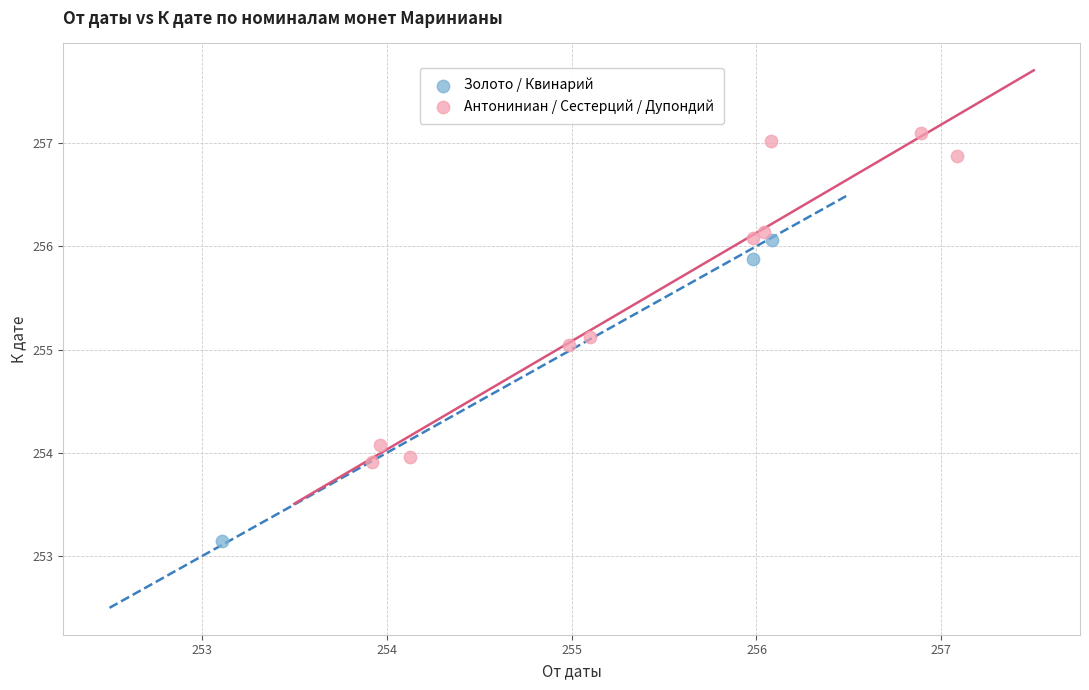

Which series reaches the minimum Y coordinate?

Золото / Квинарий